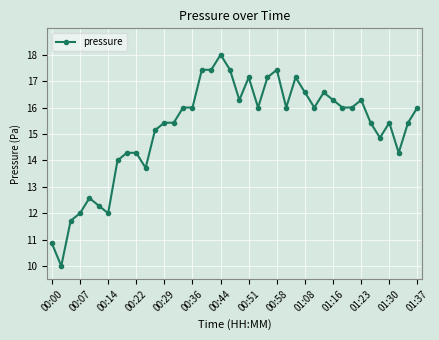

What is the difference between the maximum and second lowest values?

7.1